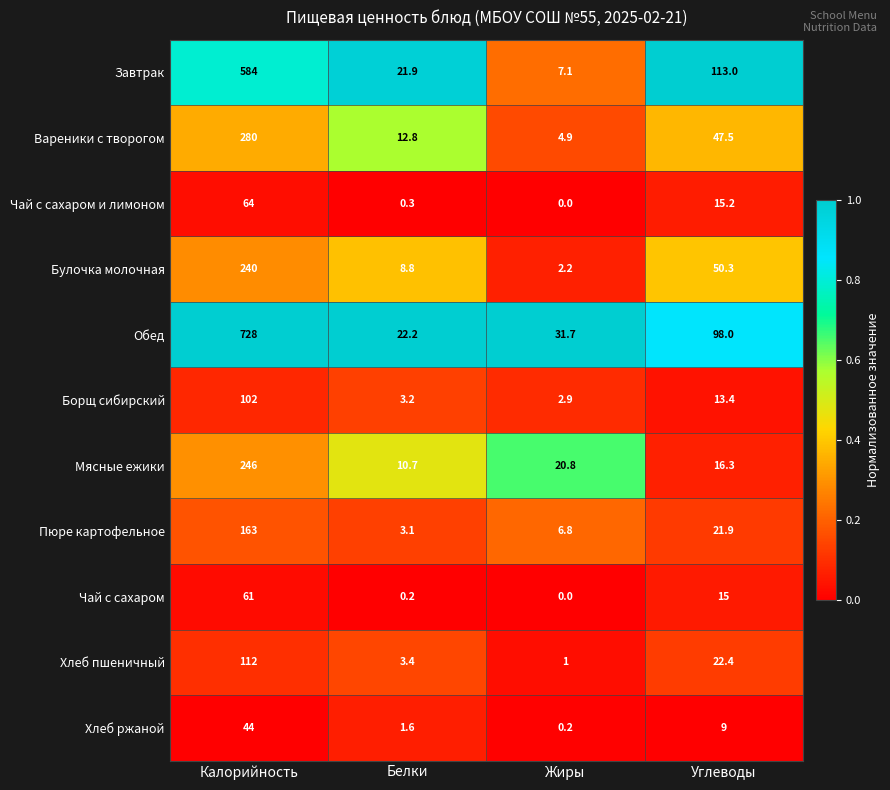

At how many categories does at least one series exceed 0?

4